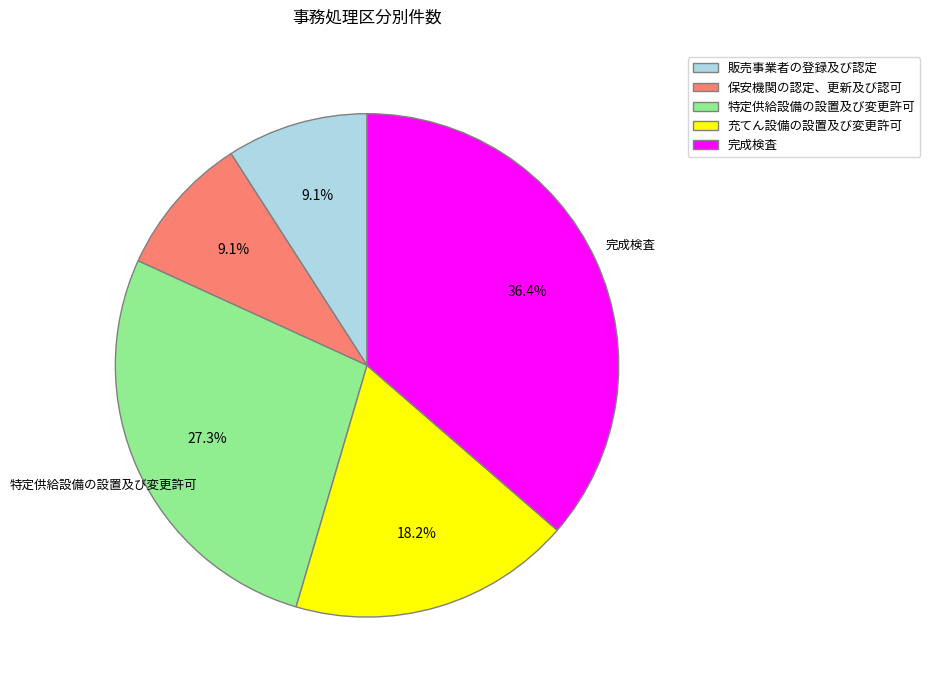

True or false: 特定供給設備の設置及び変更許可 accounts for 39% of the total.

False